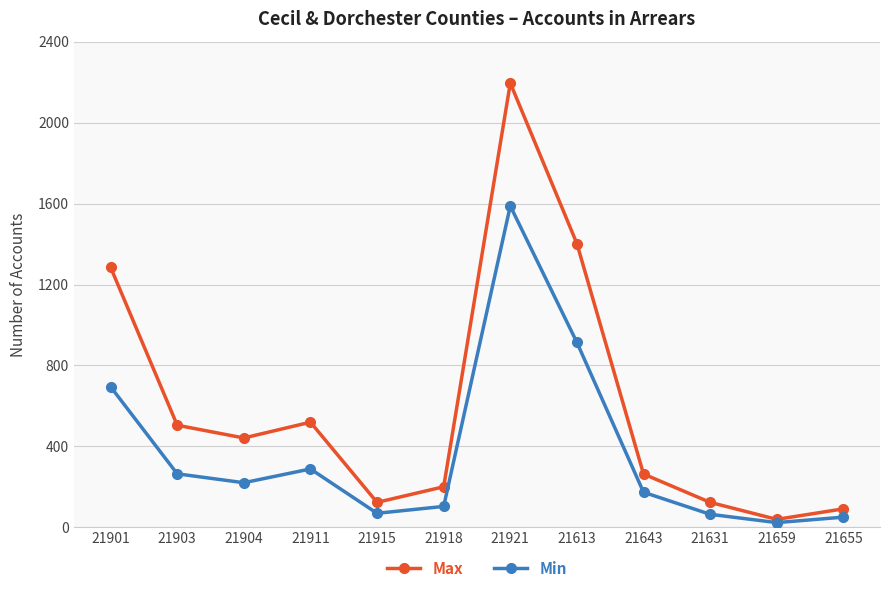

Where is the first local maximum for Min?

21911